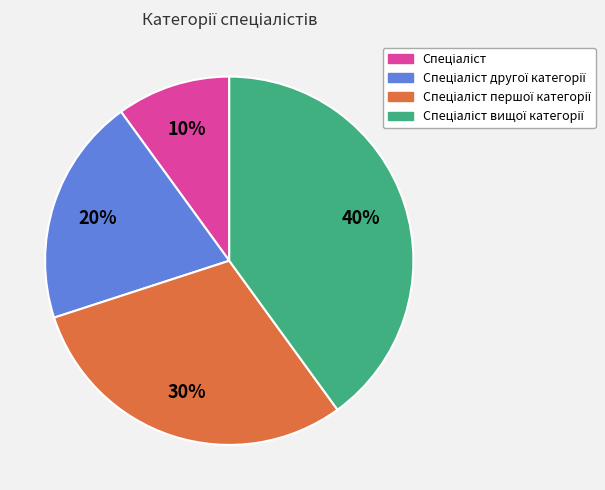

To the nearest percent, what is the average slice percentage?

25%